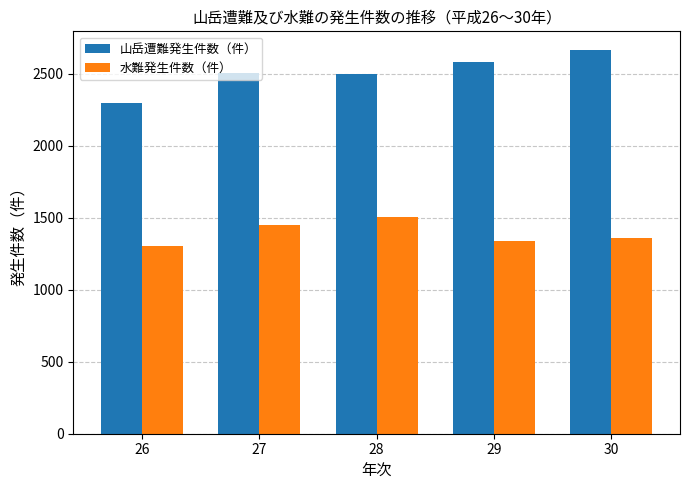

How many groups of bars are there?

5